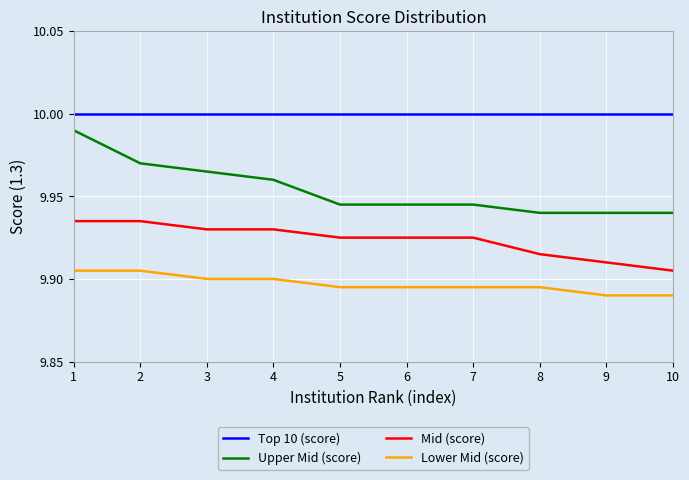

At which category is the sum across all series the highest?

1